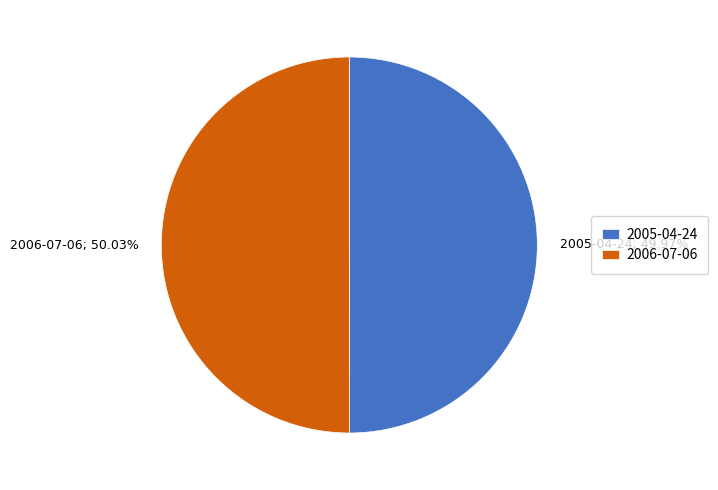

What percentage is the 2005-04-24 slice, to the nearest percent?

50%